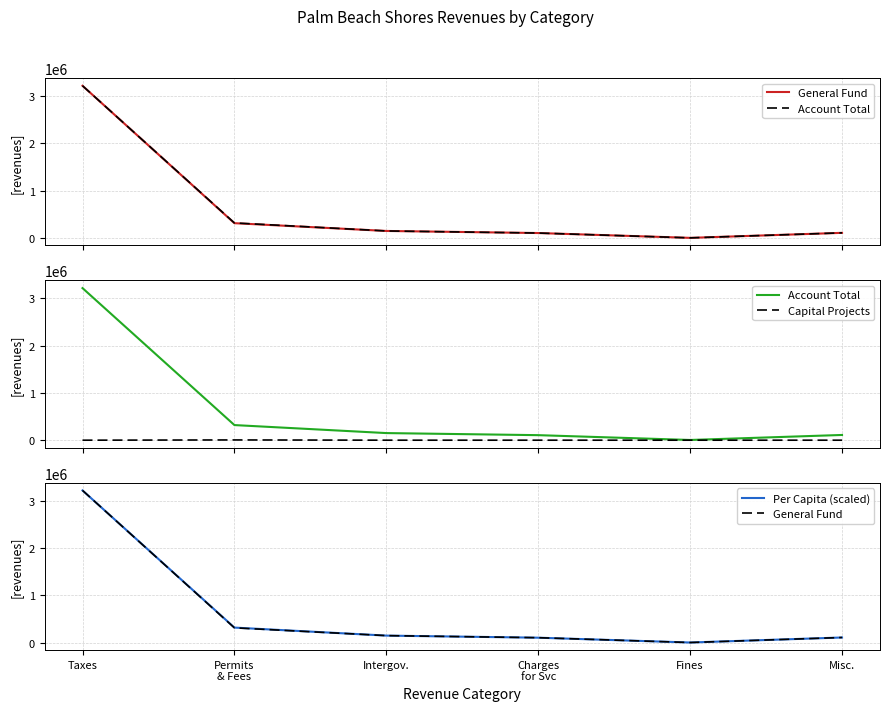

What is the label of the 3rd point from the left?

Intergov.